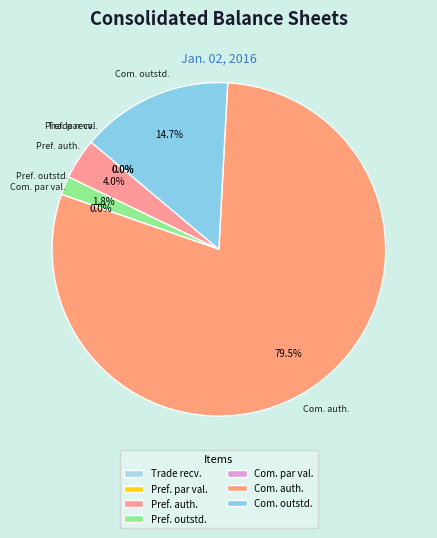

Do Trade receivables and Common stock shares authorized together represent more than half of the pie?

Yes